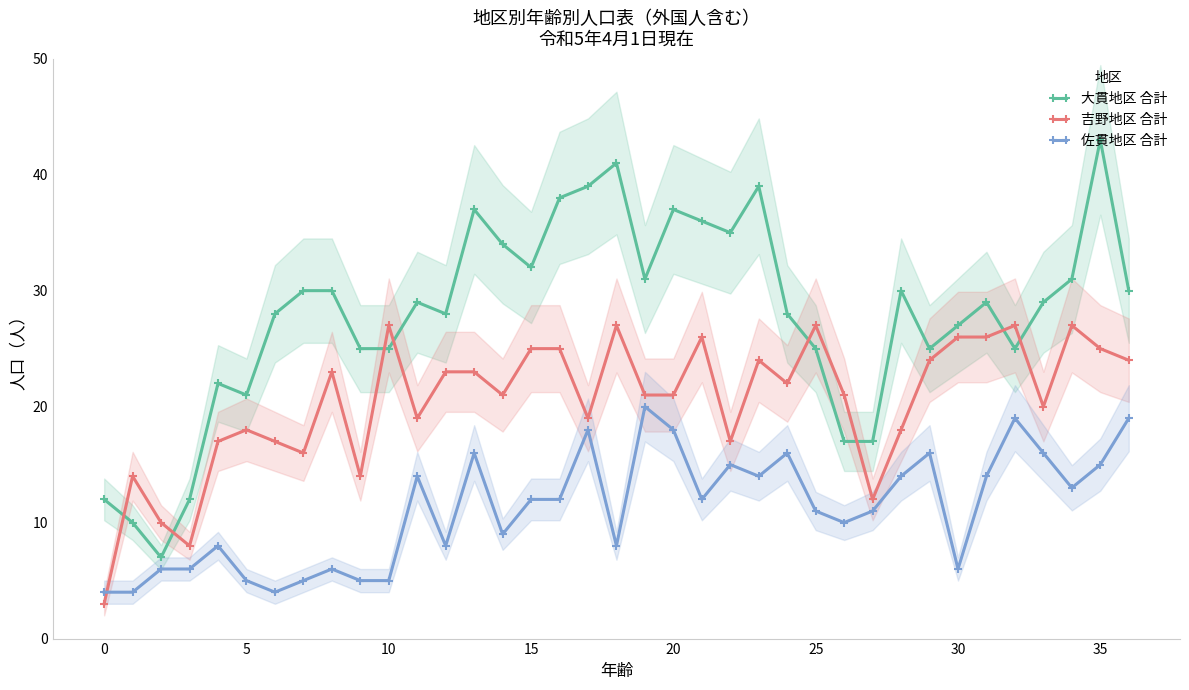

What is the sum of all 吉野地区 合計 values?

757